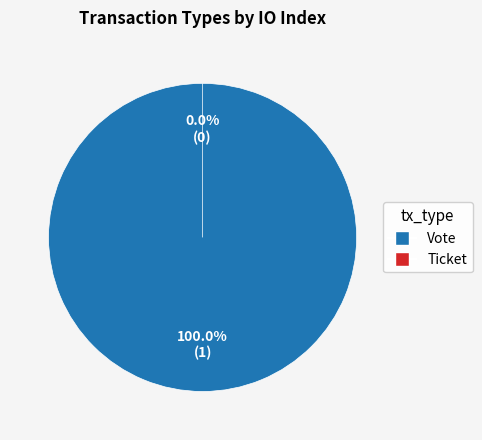

The Ticket slice represents 1% of the pie. True or false?

False